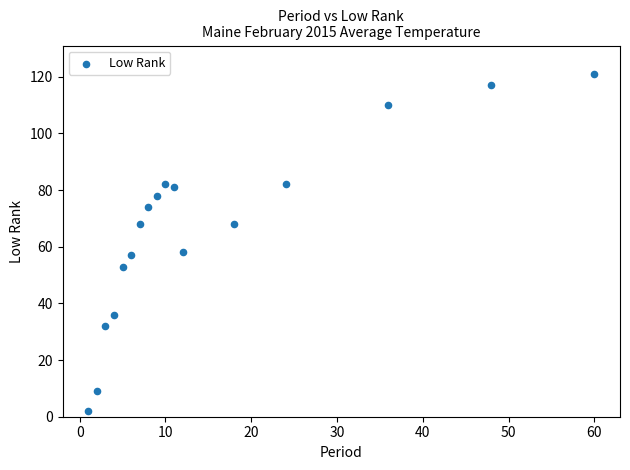

What is the range of X values (max minus min)?

59